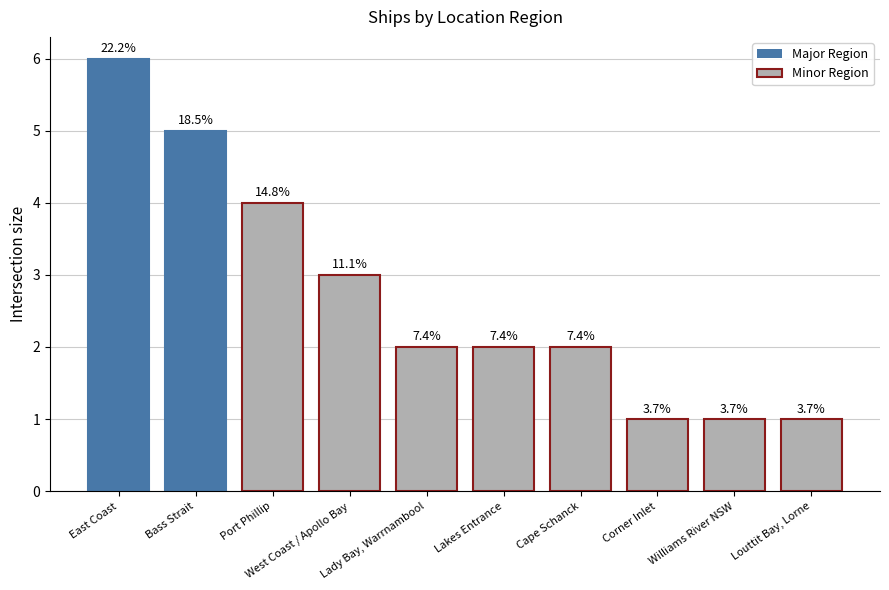

What position from the left is Cape Schanck?

7